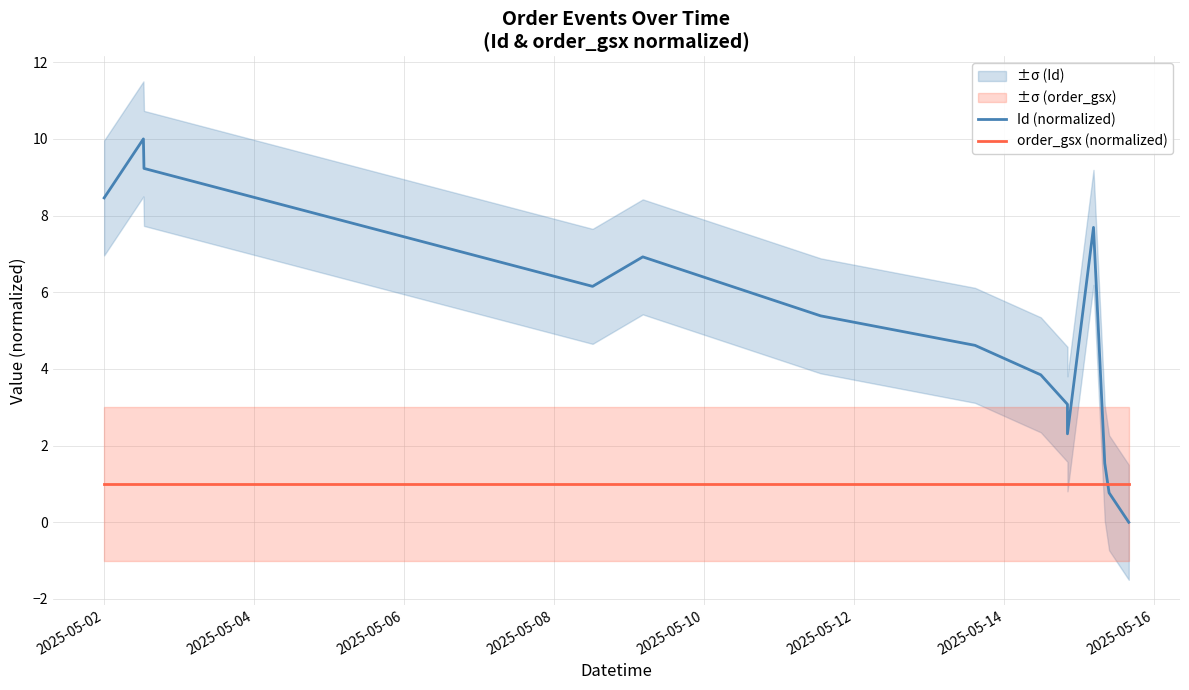

What is the sum of all order_gsx (normalized) values?

14.0